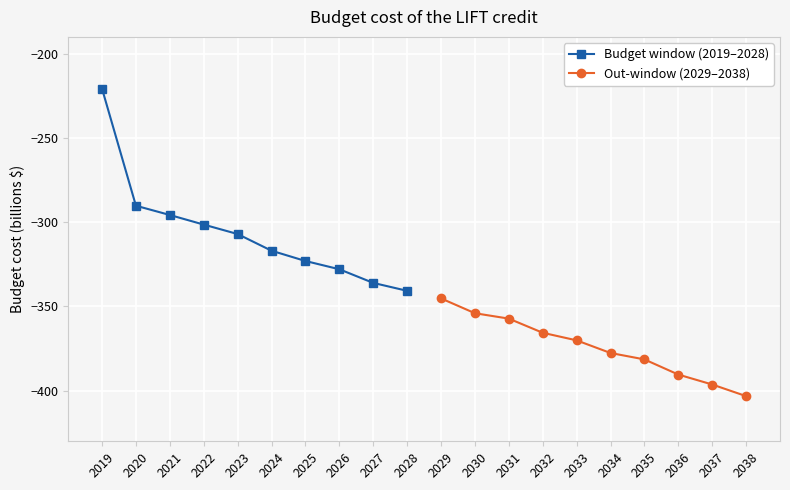

Rank the categories by Out-window (2029–2038) value from highest to lowest.

2029, 2030, 2031, 2032, 2033, 2034, 2035, 2036, 2037, 2038